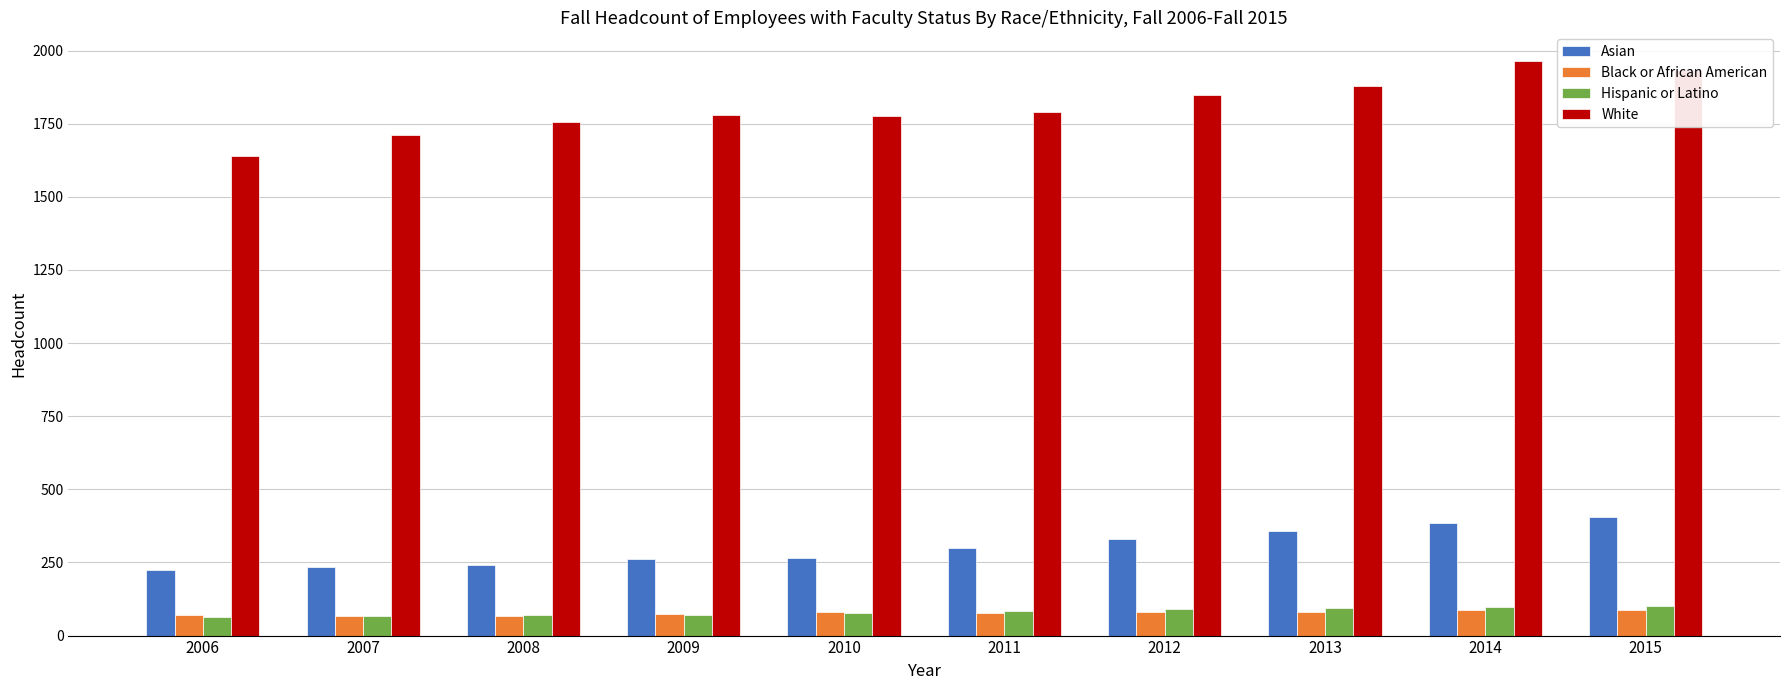

What are all the series names shown in the legend?

Asian, Black or African American, Hispanic or Latino, White